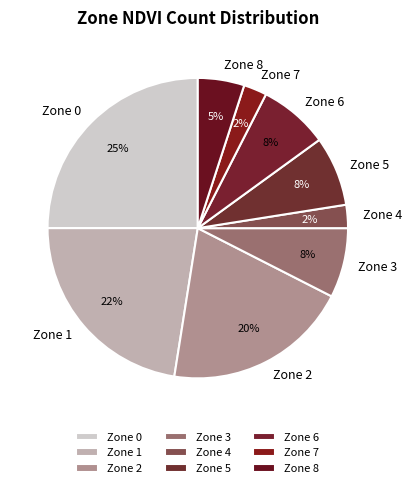

Between Zone 6 and Zone 4, which is larger?

Zone 6